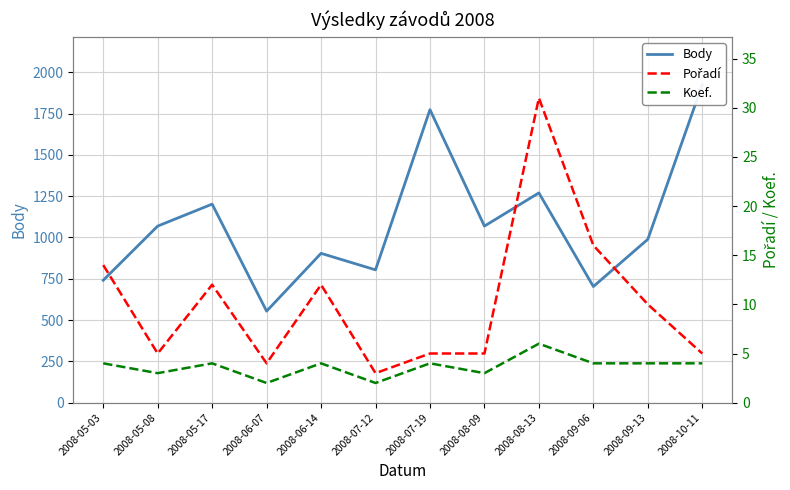

Which series changed the most between 2008-06-14 and 2008-08-09?

Body